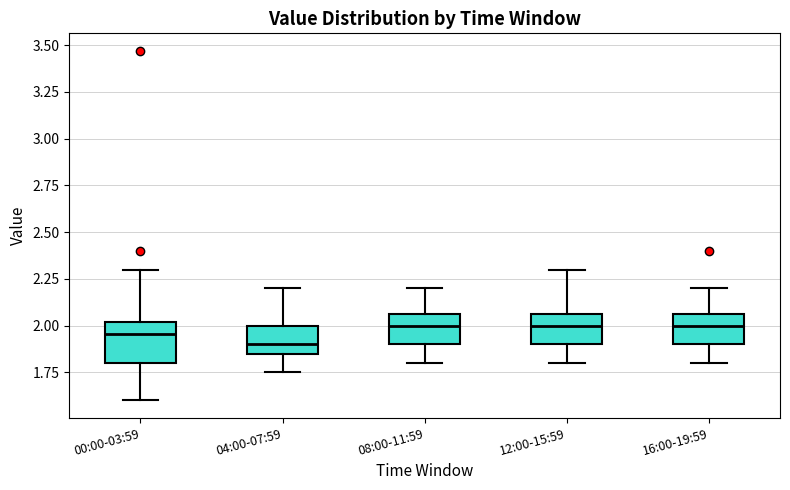

Reading left to right, read every box against the y-axis: the position of its median line, the range the box covers, and the ends of its whiskers. The values are not printed on the chart, so give them approximately, as read against the axis.

00:00-03:59: median 1.95, box 1.80 to 2.00, whiskers 1.60 to 2.30
04:00-07:59: median 1.90, box 1.85 to 2.00, whiskers 1.75 to 2.20
08:00-11:59: median 2.00, box 1.90 to 2.05, whiskers 1.80 to 2.20
12:00-15:59: median 2.00, box 1.90 to 2.05, whiskers 1.80 to 2.30
16:00-19:59: median 2.00, box 1.90 to 2.05, whiskers 1.80 to 2.20